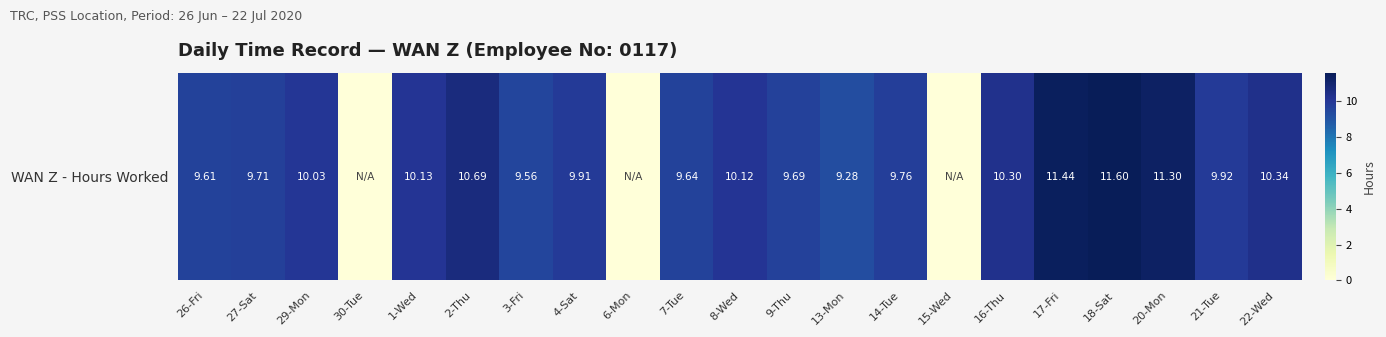

Reading right to left, extract all data points from this chart.

10.3	9.9	11.3	11.6	11.4	10.3	0.0	9.8	9.3	9.7	10.1	9.6	0.0	9.9	9.6	10.7	10.1	0.0	10.0	9.7	9.6